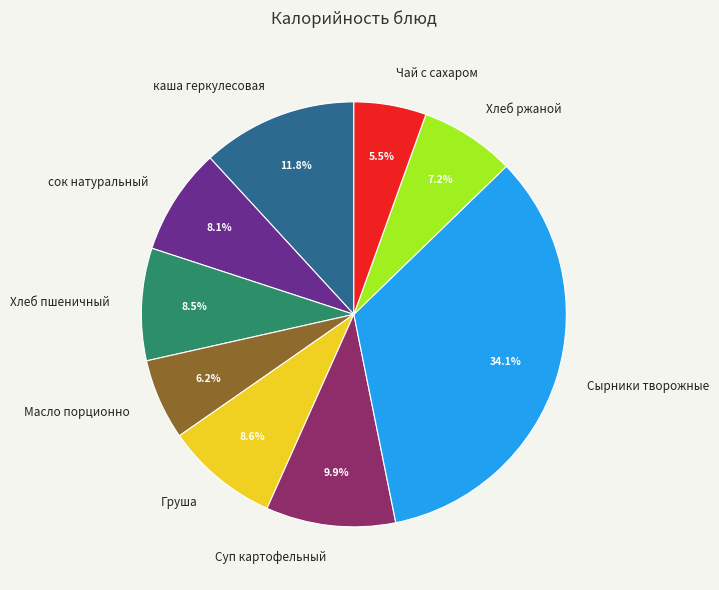

How many segments does this pie chart have?

9